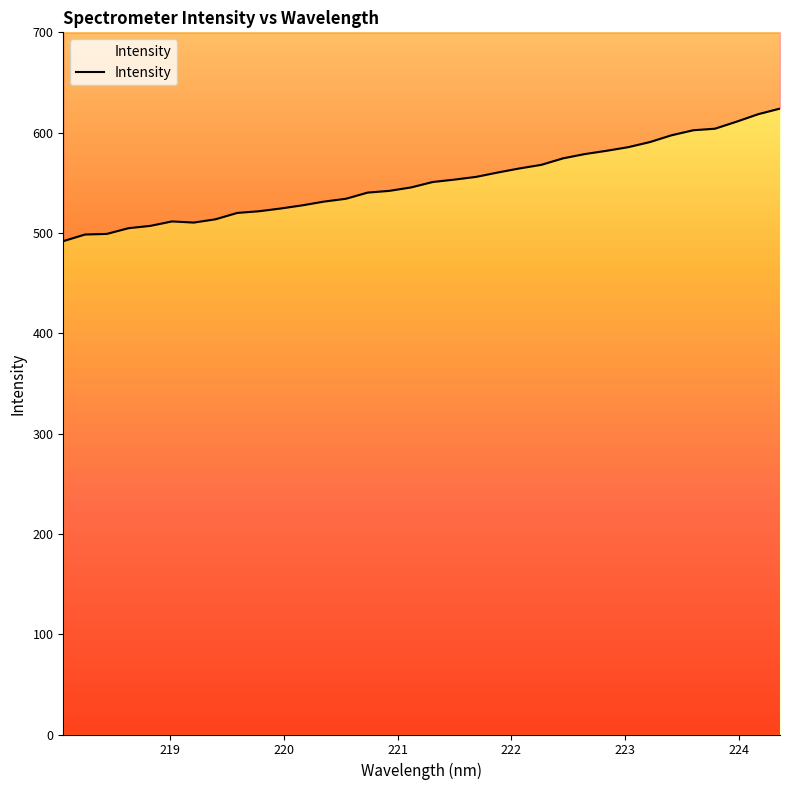

What is the sum of the values at 223.5987 and 219.3979?

1116.0